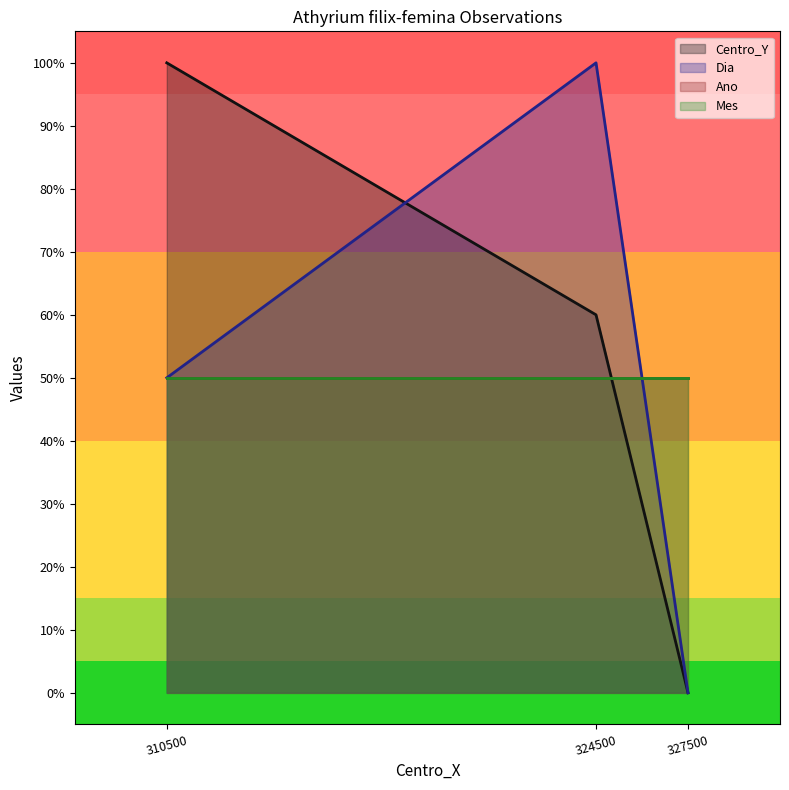

Rank the categories by Centro_Y value from lowest to highest.

327500, 324500, 310500